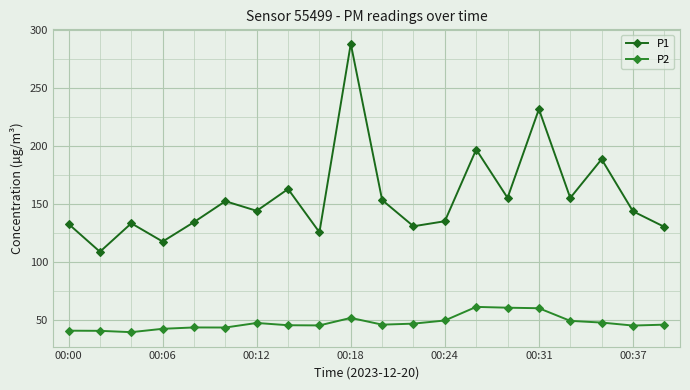

Rank the series by their maximum value, from lowest to highest.

P2, P1